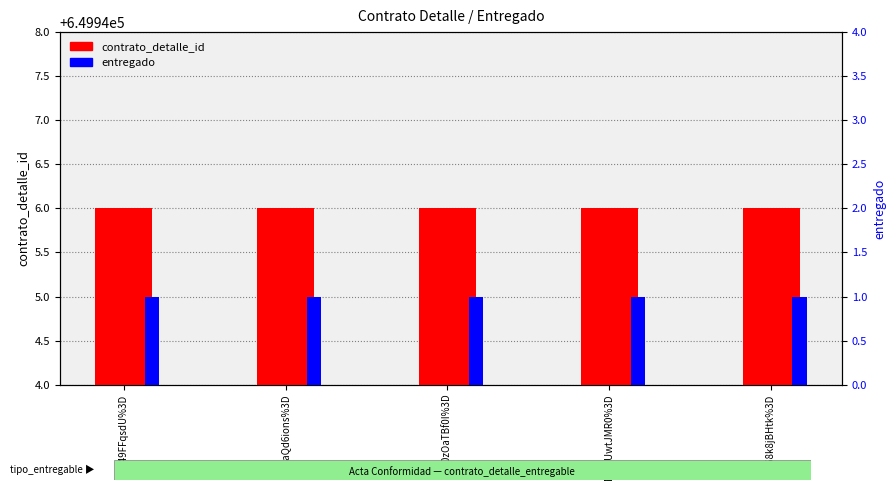

What position from the right is NiWlUwtJMR0%3D?

2